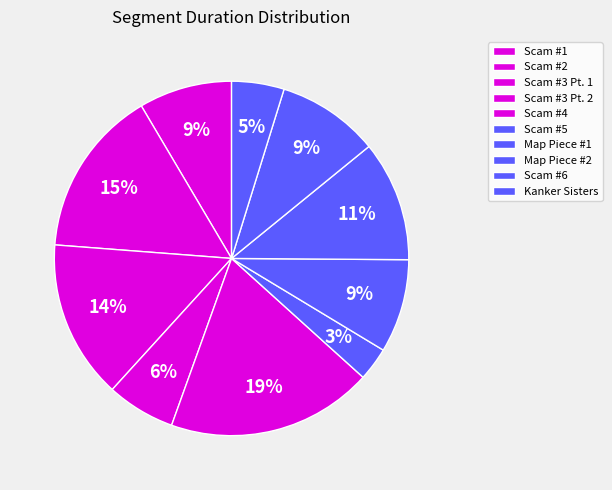

Rank the categories by value from highest to lowest.

Scam #4, Scam #2, Scam #3 Pt. 1, Map Piece #2, Scam #6, Map Piece #1, Scam #1, Scam #3 Pt. 2, Kanker Sisters, Scam #5